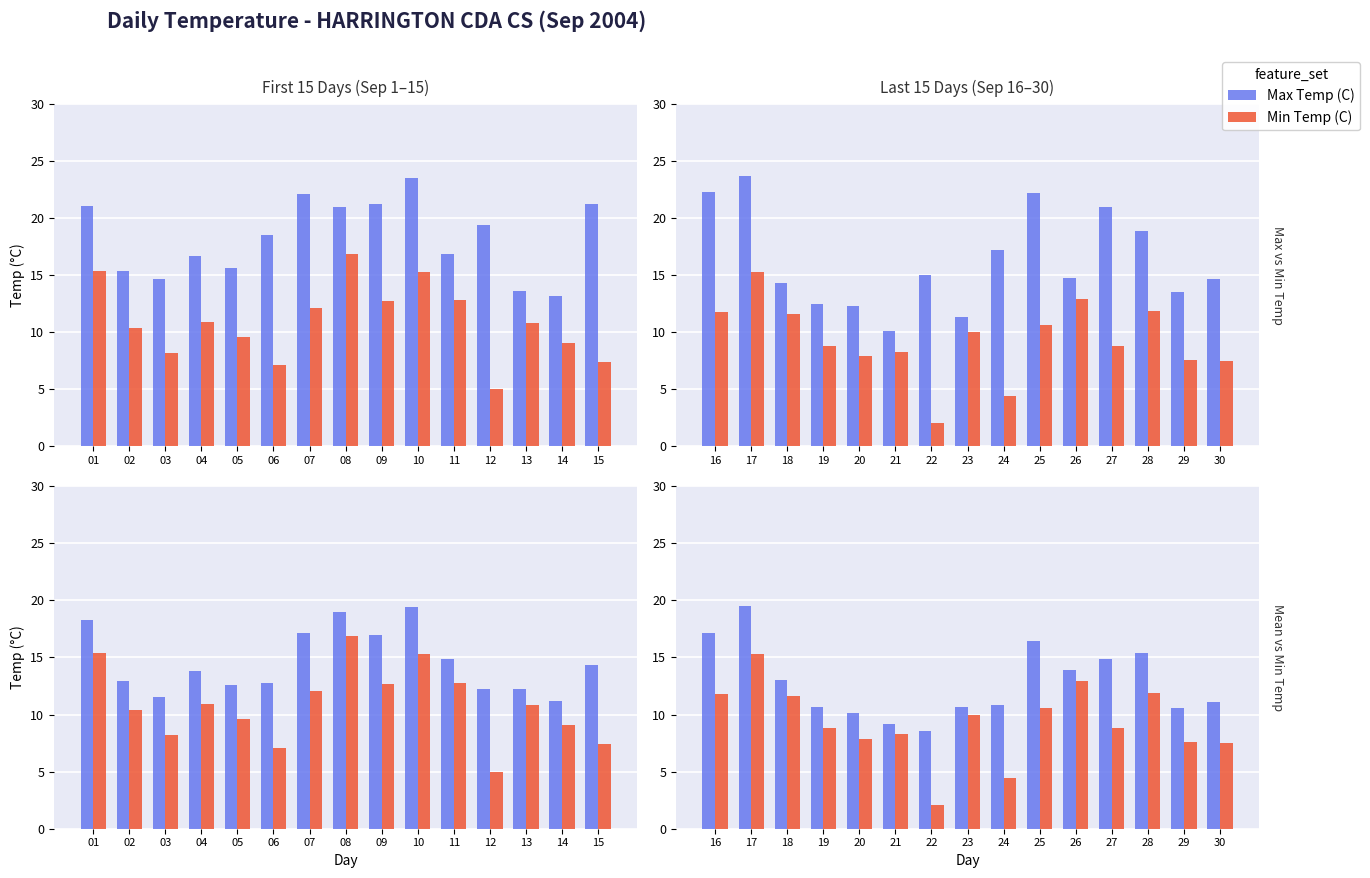

Is it true that Max Temp (C) equals 17.0 at 20?

False